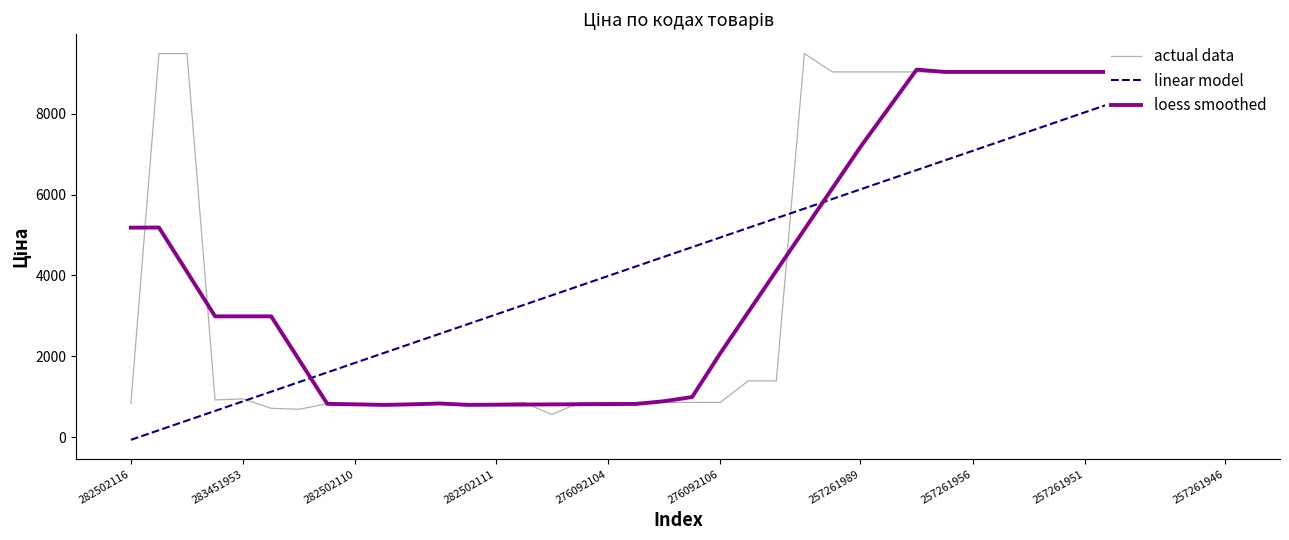

Reading left to right, what are all the values shown in this chart?

actual data: 827.6	9488.2	9488.2	920.5	944.9	713.0	688.5	827.6	827.6	827.6	827.6	827.6	827.6	827.6	857.9	557.6	857.9	857.9	857.9	857.9	857.9	857.9	1390.7	1390.7	9488.2	9033.4	9033.4	9033.4	9033.4	9033.4	9033.4	9033.4	9033.4	9033.4	9033.4	9033.4	9033.4	9033.4	9033.4	9033.4
linear model: -67.2	171.1	409.4	647.7	886.1	1124.4	1362.7	1601.0	1839.3	2077.6	2316.0	2554.3	2792.6	3030.9	3269.2	3507.5	3745.8	3984.2	4222.5	4460.8	4699.1	4937.4	5175.7	5414.0	5652.4	5890.7	6129.0	6367.3	6605.6	6843.9	7082.2	7320.6	7558.9	7797.2	8035.5	8273.8	8512.1	8750.4	8988.8	9227.1
loess smoothed: 5181.1	5184.2	4087.3	2987.3	2987.3	2987.3	1904.7	822.2	810.5	795.9	810.2	831.4	797.6	801.4	805.2	809.0	812.8	816.5	820.3	886.9	991.1	2069.9	3091.8	4113.8	5135.7	6157.6	7179.6	8134.9	9090.3	9033.4	9033.4	9033.4	9033.4	9033.4	9033.4	9033.4	9033.4	9033.4	9033.4	9033.4